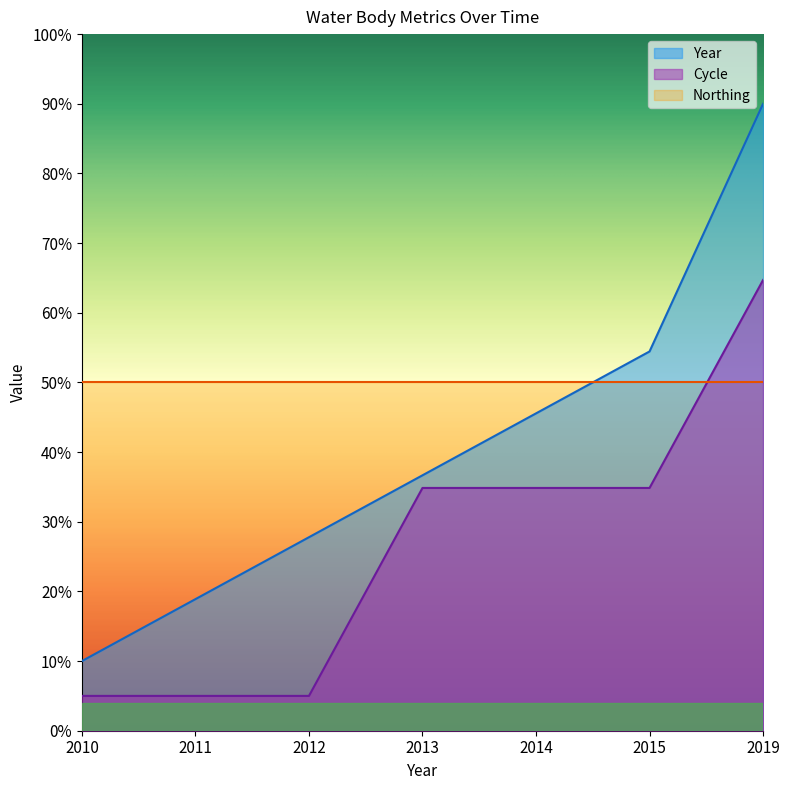

What is the difference between the maximum and minimum values in the Cycle series?

59.7